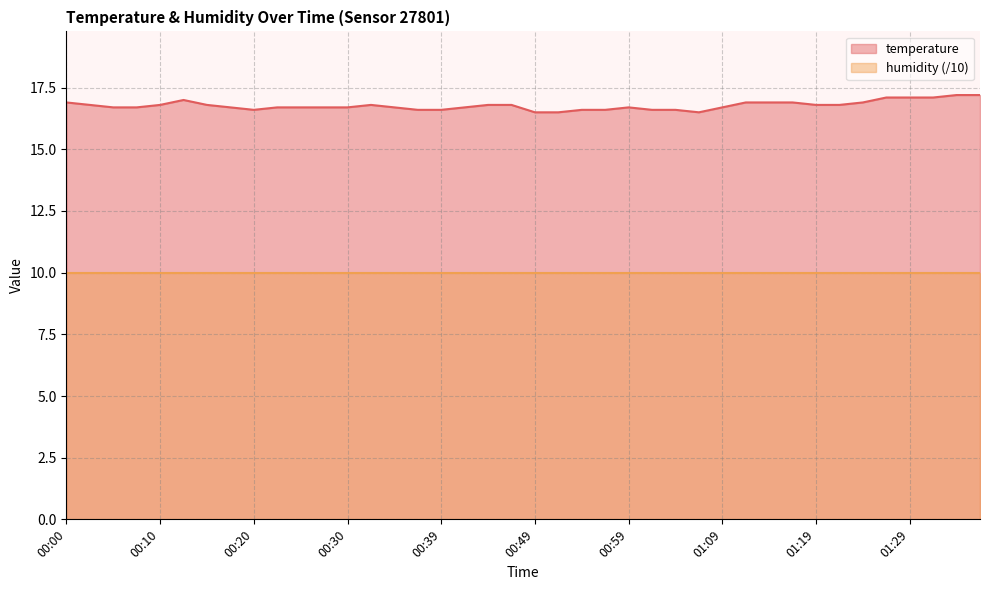

Rank the categories by value from lowest to highest.

00:49, 00:52, 01:07, 00:20, 00:37, 00:39, 00:54, 00:57, 01:02, 01:04, 00:05, 00:08, 00:17, 00:22, 00:25, 00:27, 00:30, 00:35, 00:42, 00:59, 01:09, 00:02, 00:10, 00:15, 00:32, 00:44, 00:47, 01:19, 01:21, 00:00, 01:11, 01:14, 01:16, 01:24, 00:13, 01:26, 01:29, 01:31, 01:34, 01:36